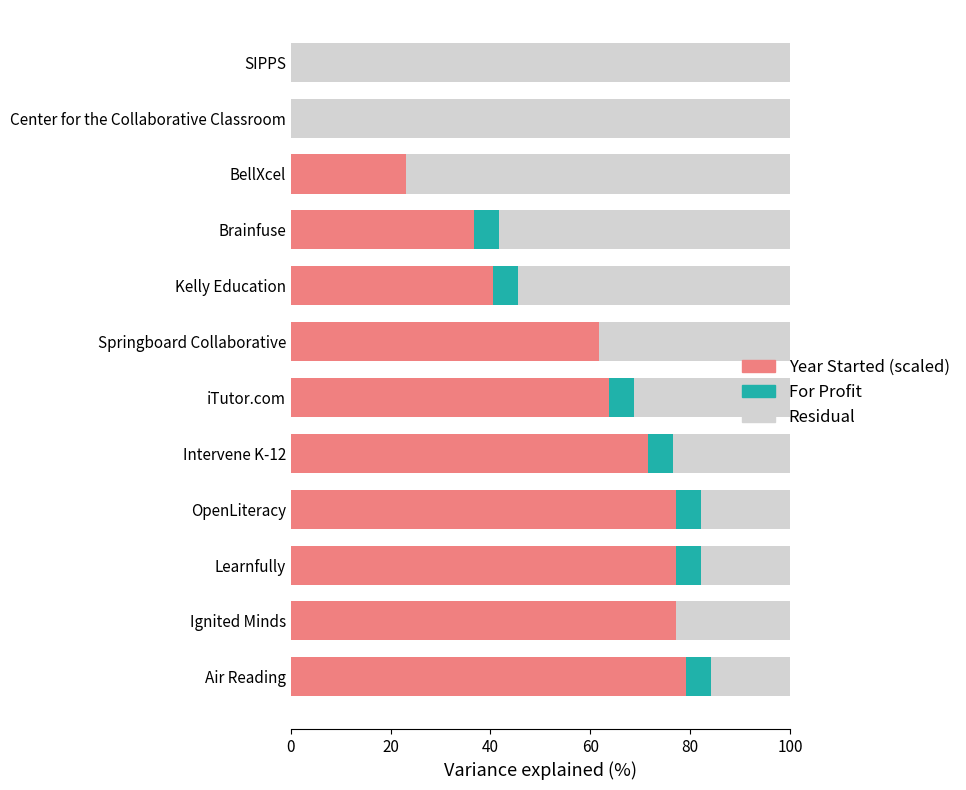

Read the Year Started (scaled) value at Learnfully.

77.3